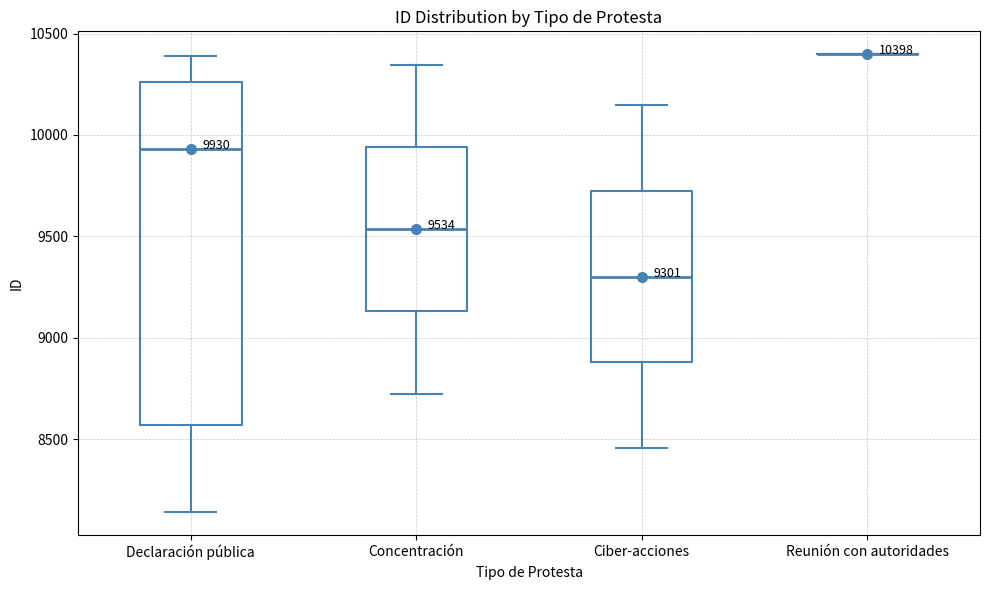

Which box is the tallest, from its lower edge to its upper edge?

Declaración pública